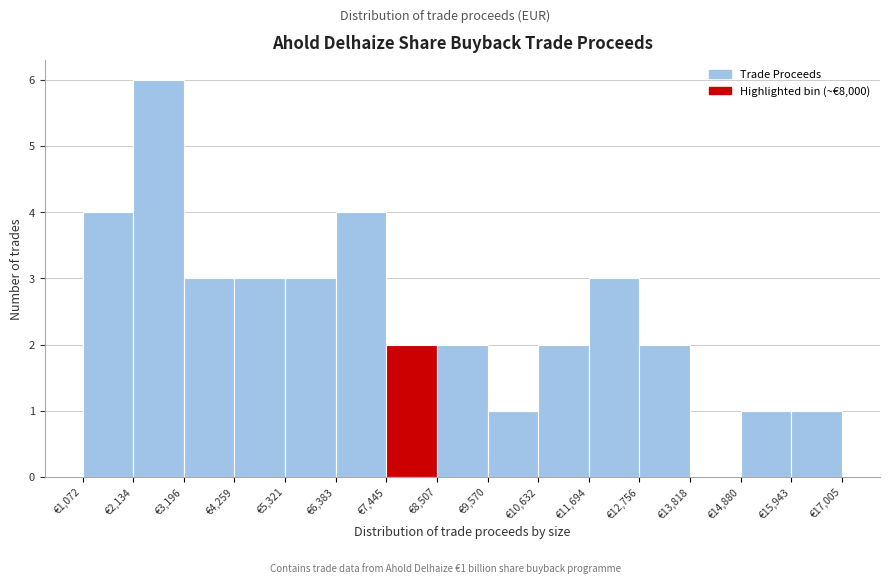

Which range on the x-axis has the tallest bar?

2200 to 3200